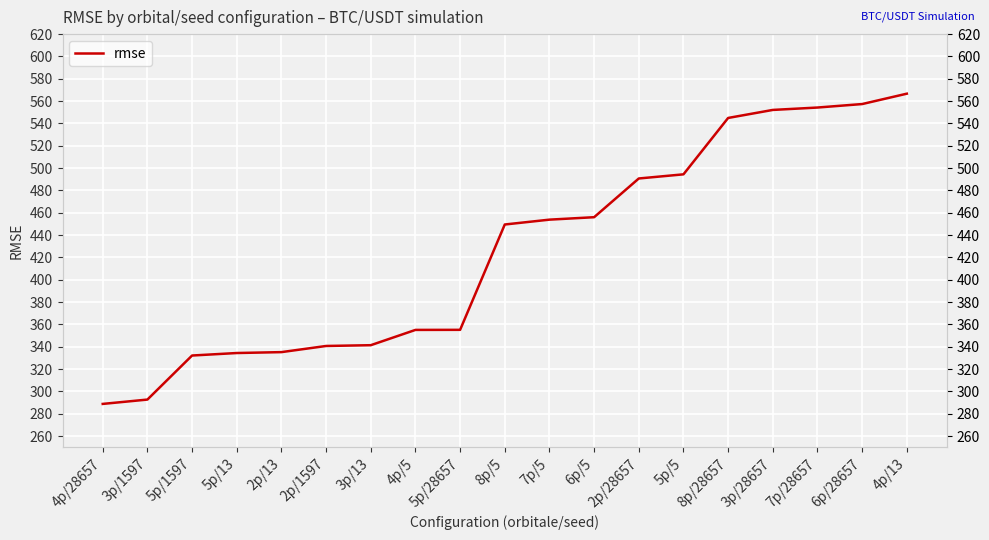

Between 3p/1597 and 2p/28657, which is larger?

2p/28657